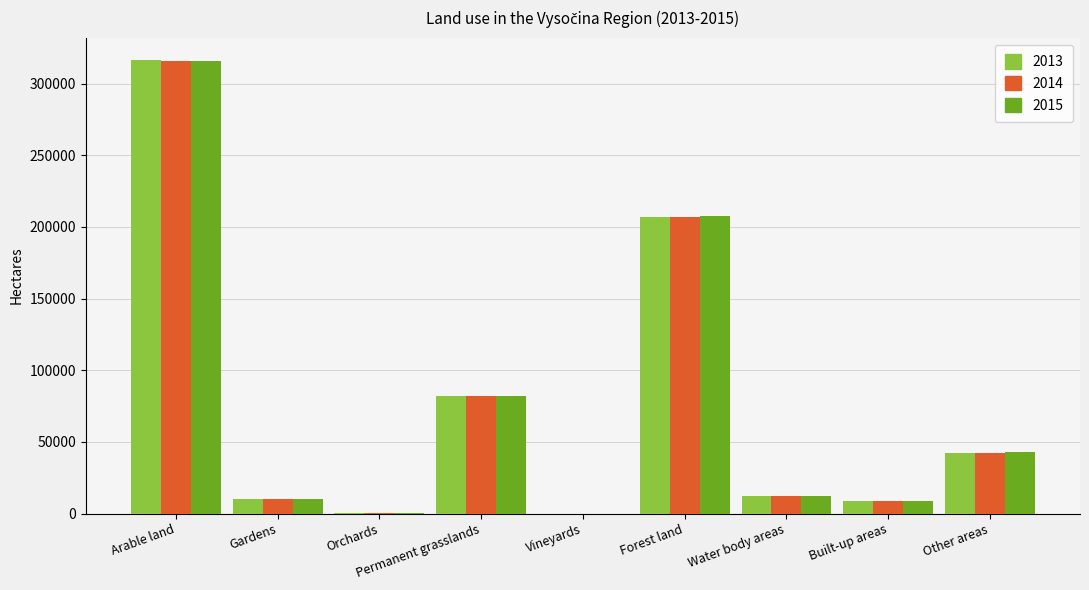

Which series has the largest range (max minus min)?

2013